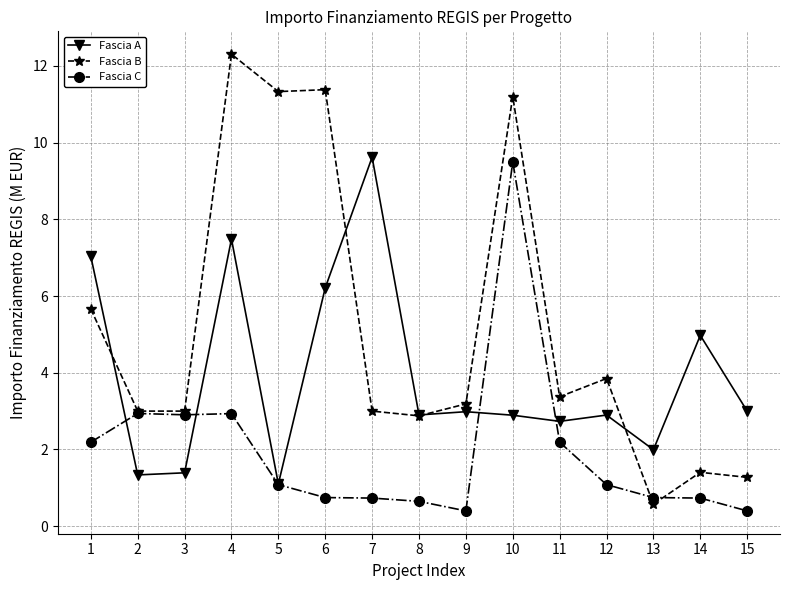

At which label does Fascia B first exceed 3?

1